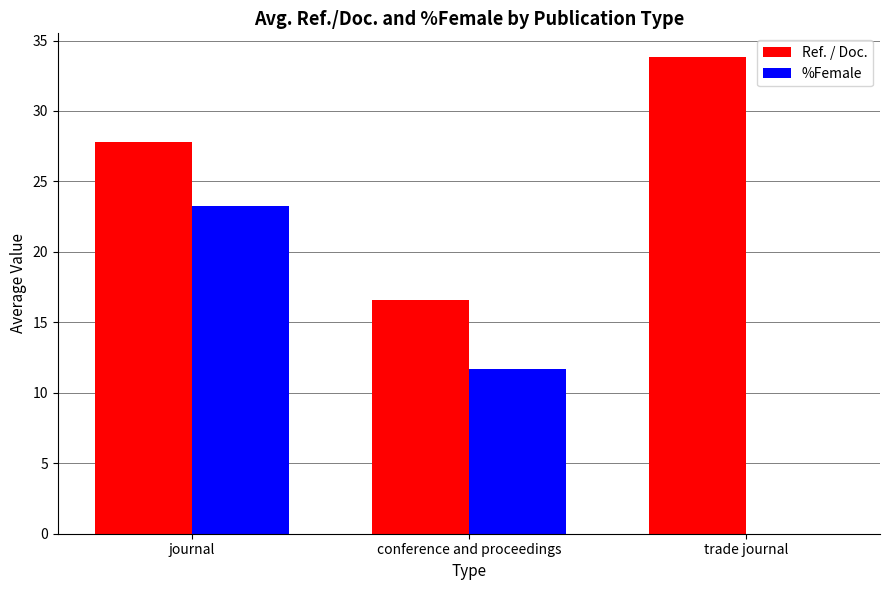

What is the sum of all Ref. / Doc. values?

78.3